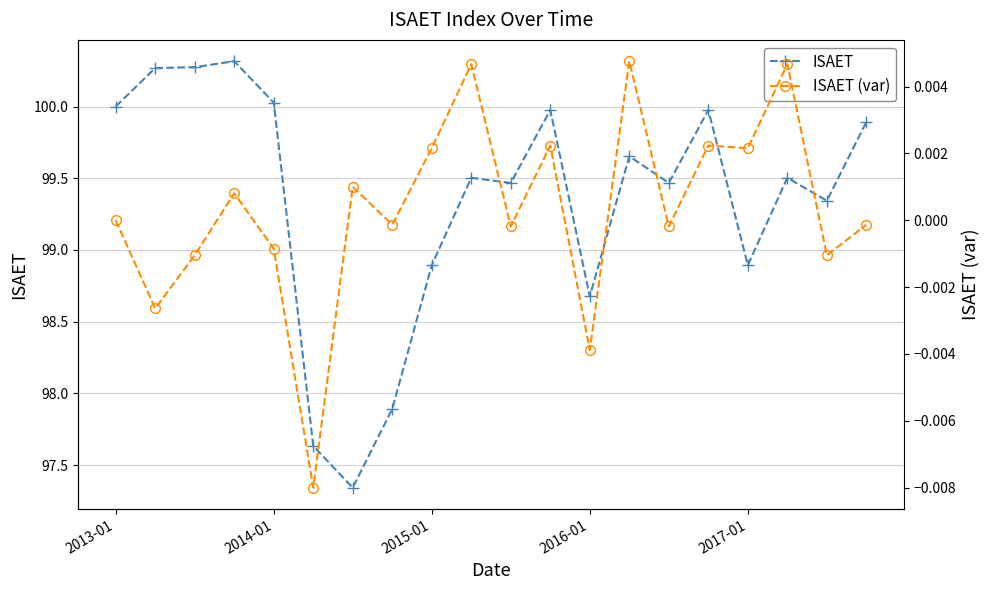

True or false: ISAET (var) and ISAET cross at least once.

False